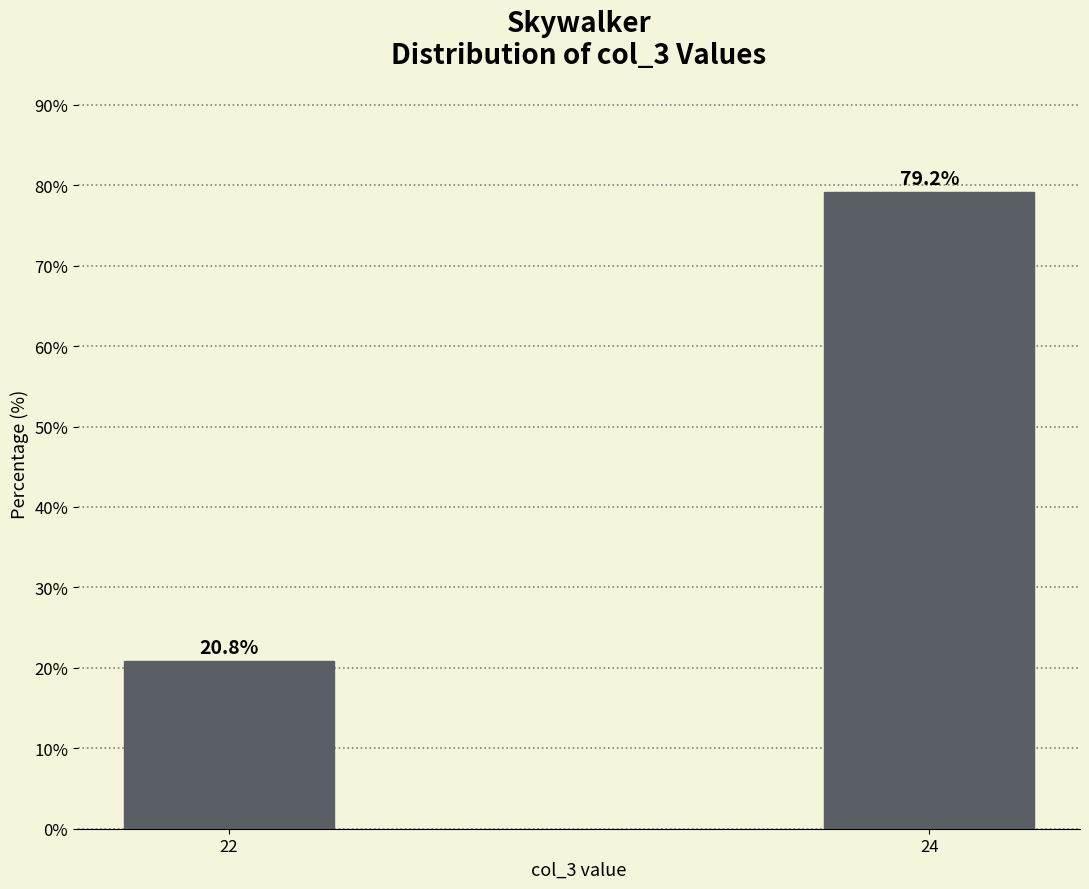

Reading left to right, list all the values displayed in this chart.

22=20.8	24=79.2